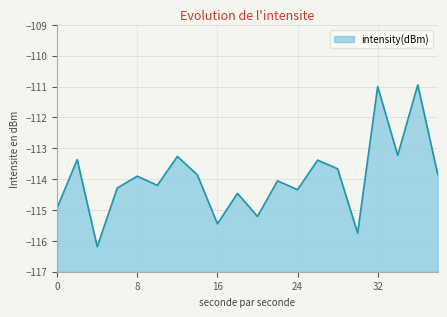

How many lines are shown in the chart?

1